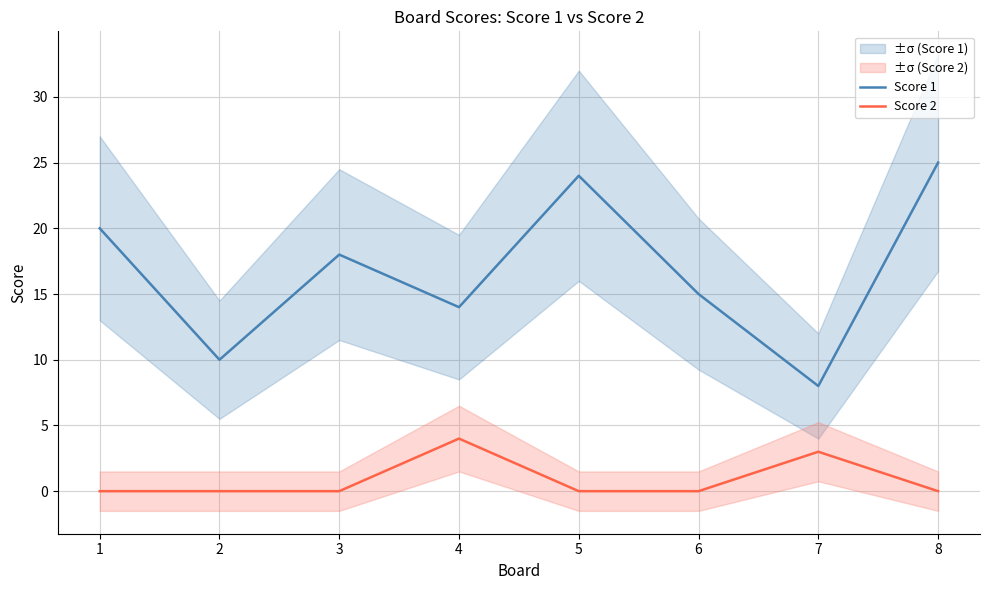

Is this an area chart (filled region under the line)?

No